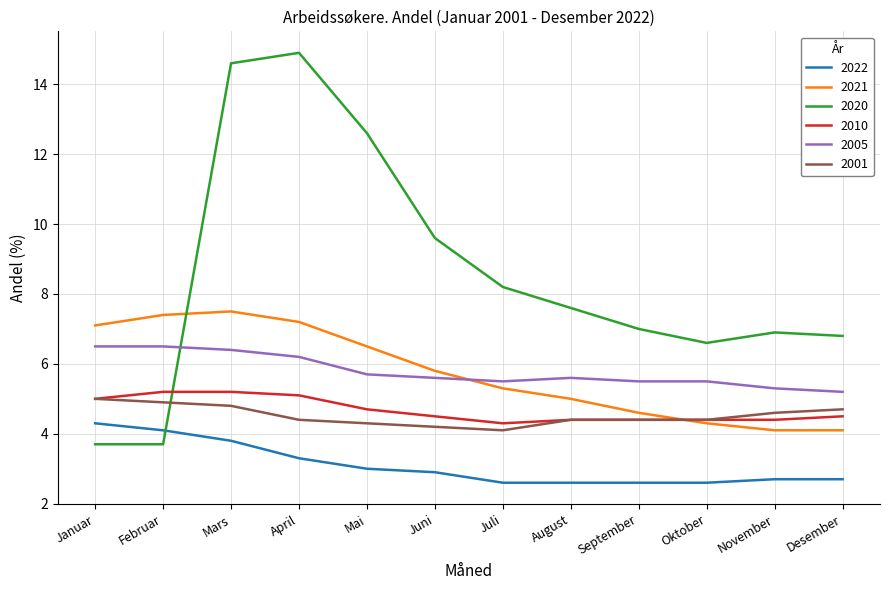

Between Februar and Juli, which series saw the biggest shift?

2020